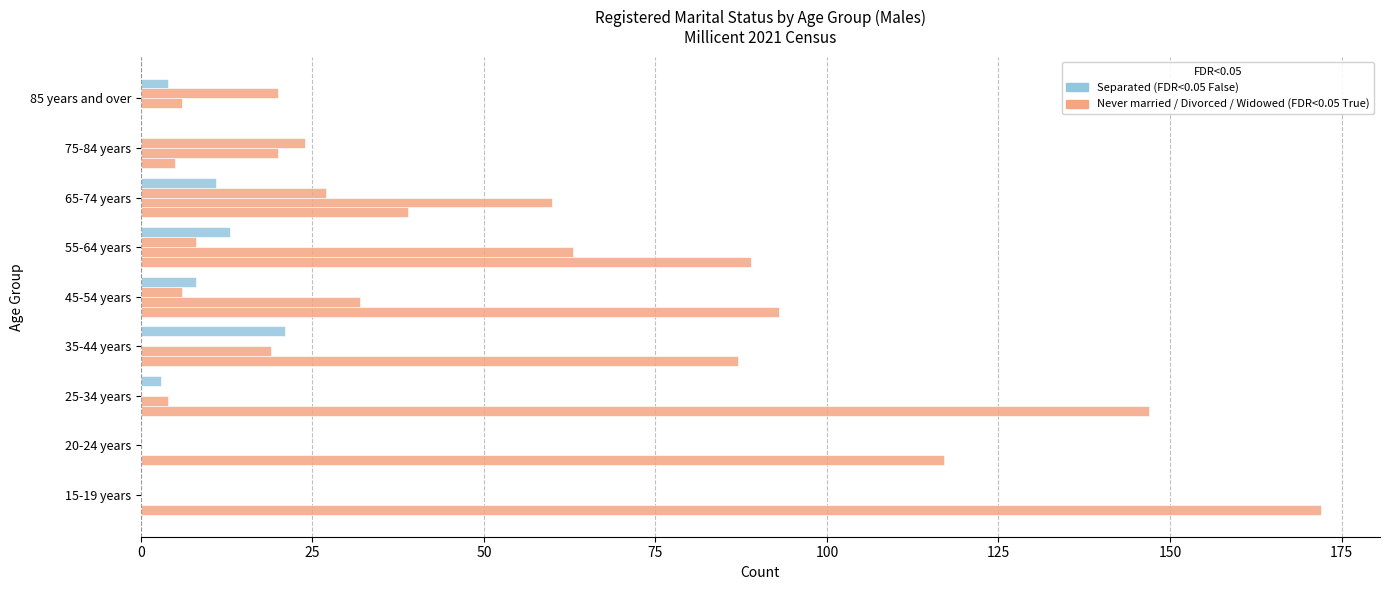

How many data points does each series have?

9